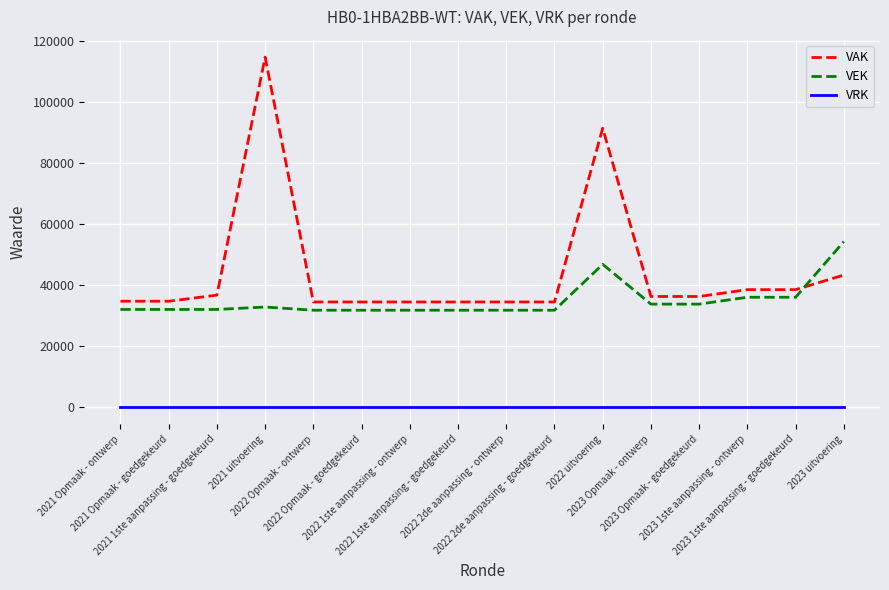

Which series ends up on top after the final intersection of VEK and VAK?

VEK